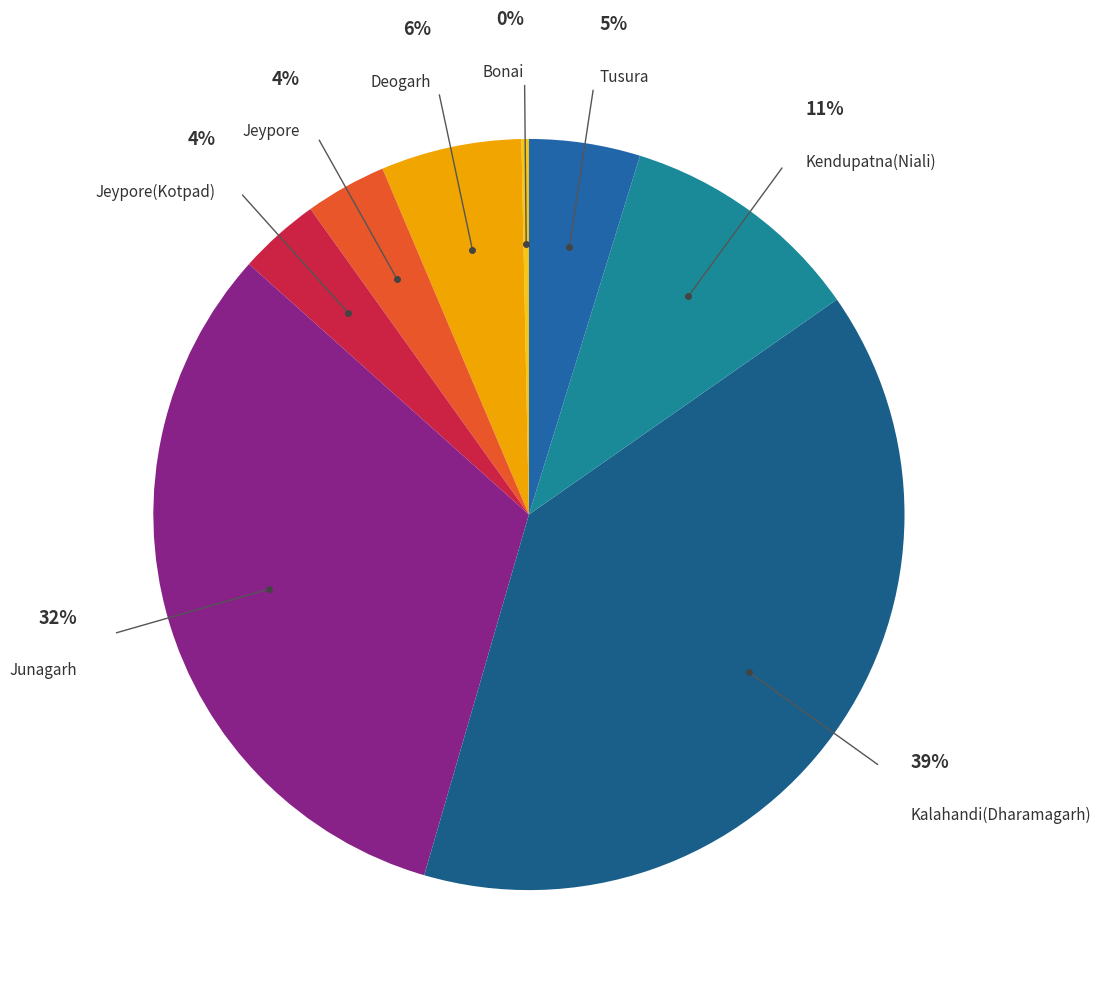

To the nearest percent, what is the difference between the largest and smallest slice percentages?

39%